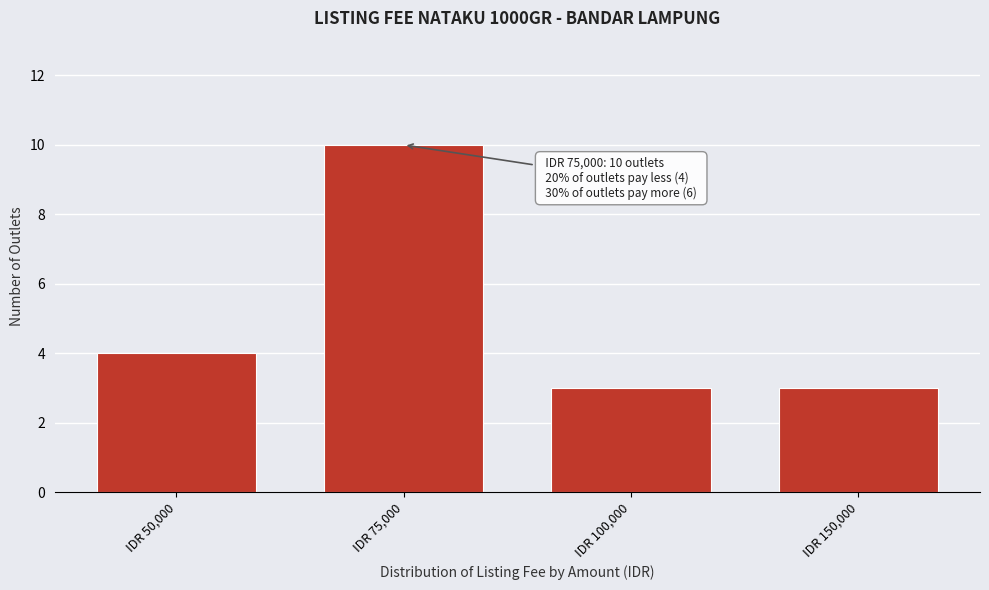

Reading left to right, extract all data points from this chart.

4	10	3	3